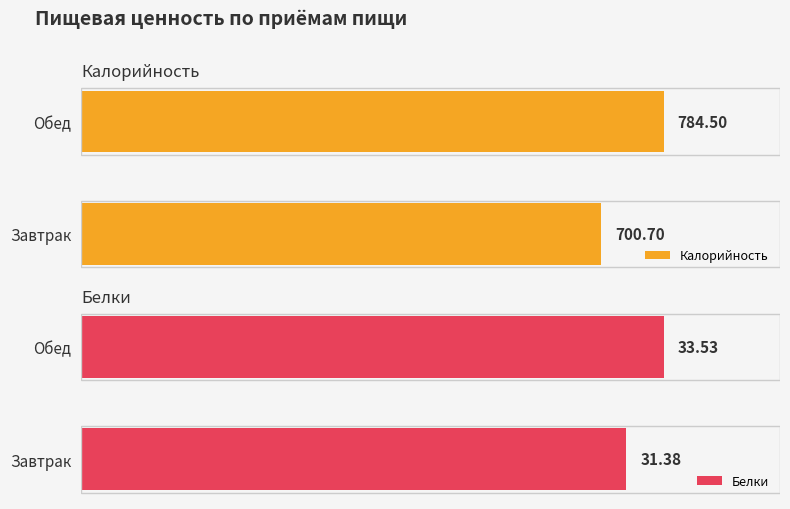

At which label is Белки closest to 32?

Завтрак